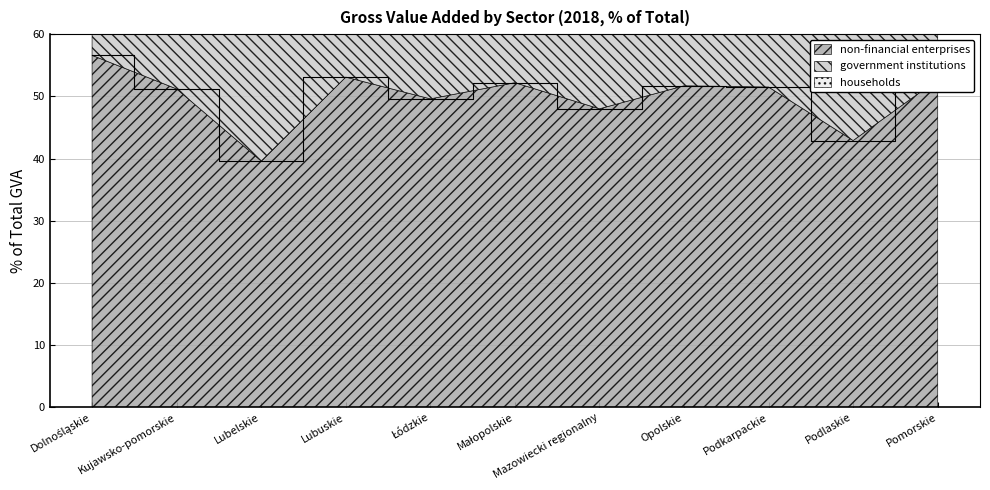

Reading left to right, what are all the values shown in this chart?

non-financial enterprises: 56.6	51.2	39.6	53.1	49.6	52.2	48.0	51.7	51.5	42.9	52.7
government institutions: 12.9	15.3	20.7	16.2	14.9	15.4	13.5	16.5	18.3	19.8	14.5
households: 25.9	30.3	35.7	28.0	30.7	28.4	36.7	29.3	27.4	34.1	28.8